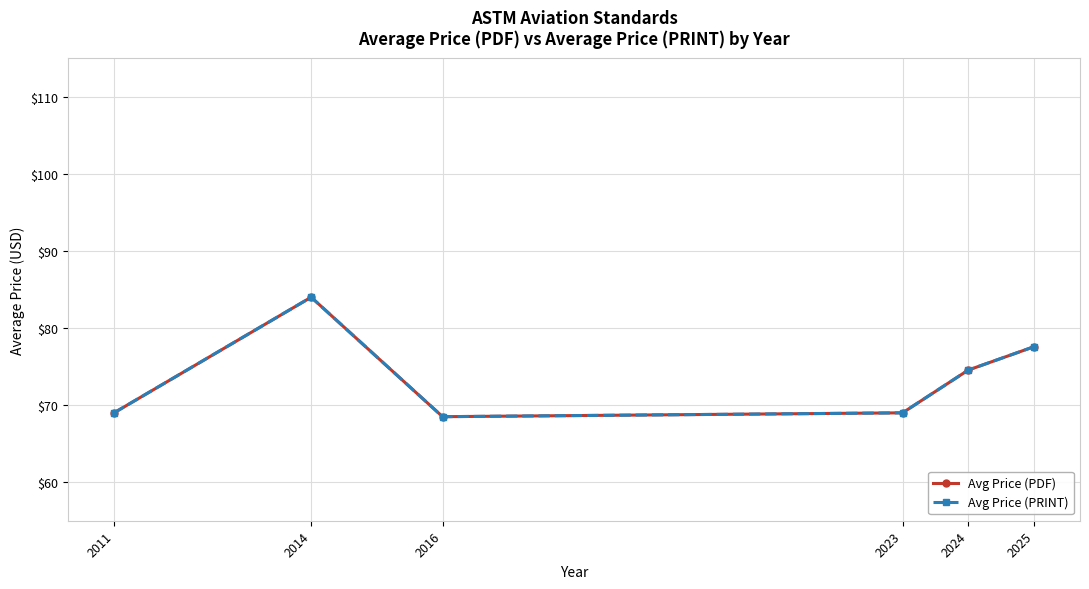

Does the chart have visible grid lines?

Yes